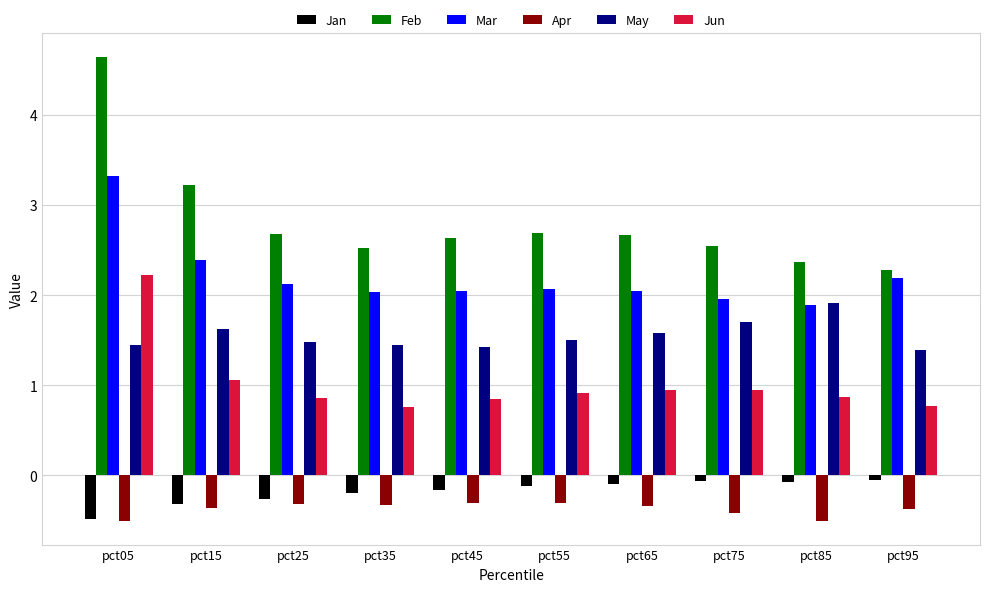

Which series changed the most between pct15 and pct65?

Feb